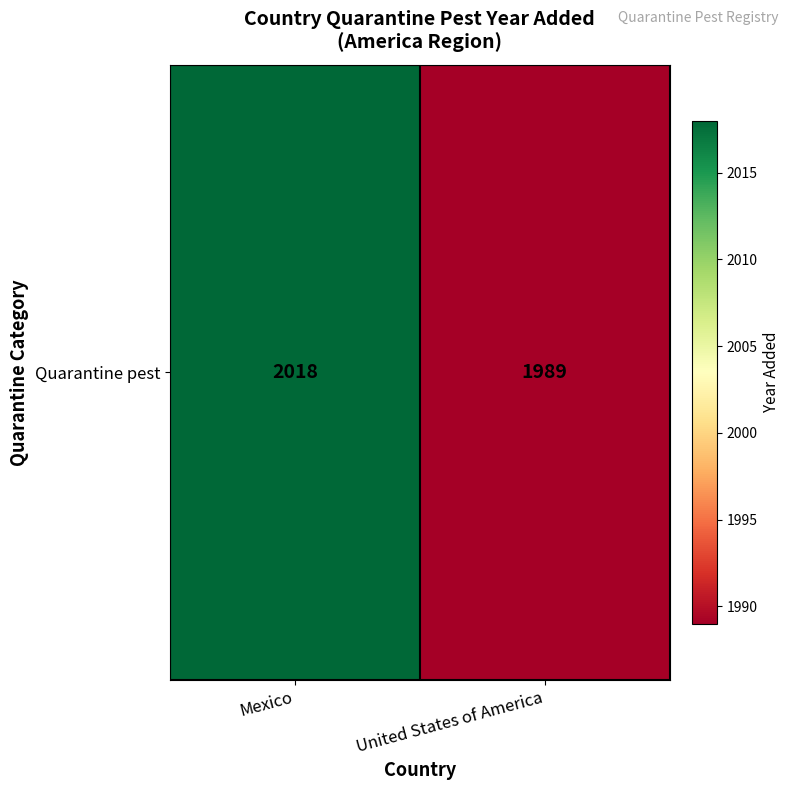

Reading left to right, list all the values displayed in this chart.

2018	1989